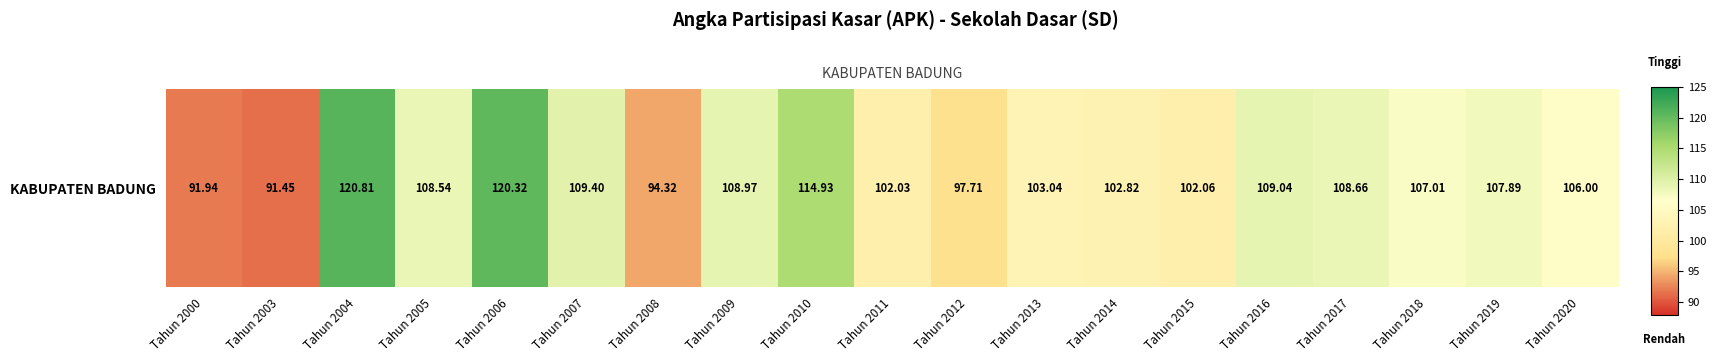

What is the change in value from Tahun 2004 to Tahun 2012?

-23.1